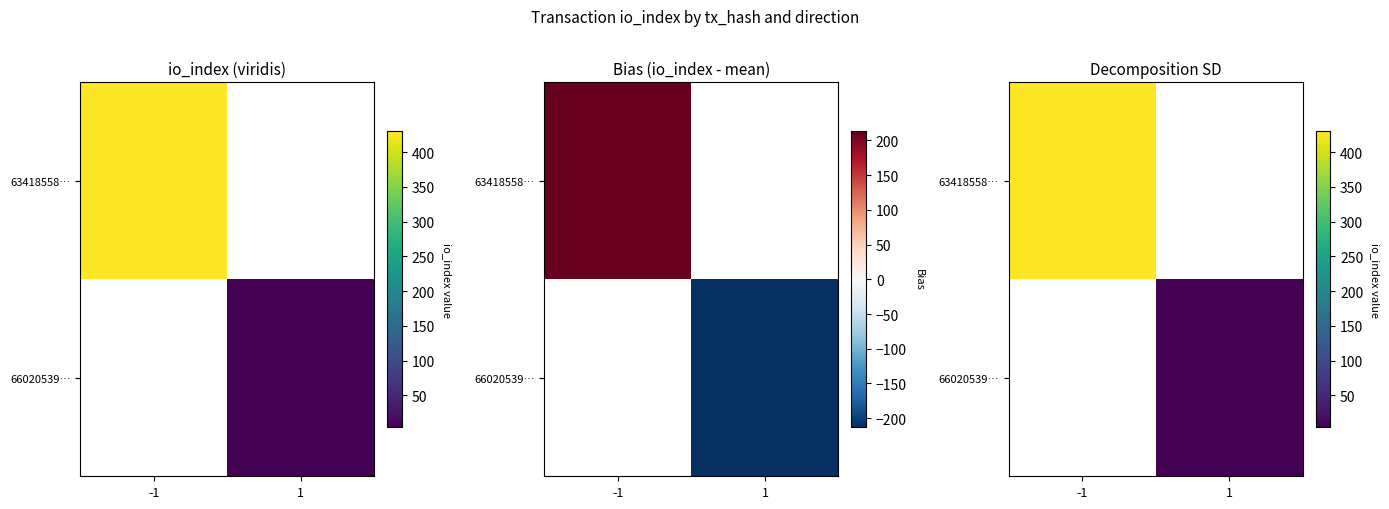

Is the value of 66020539… at -1 greater than the value of 63418558… at 1?

No